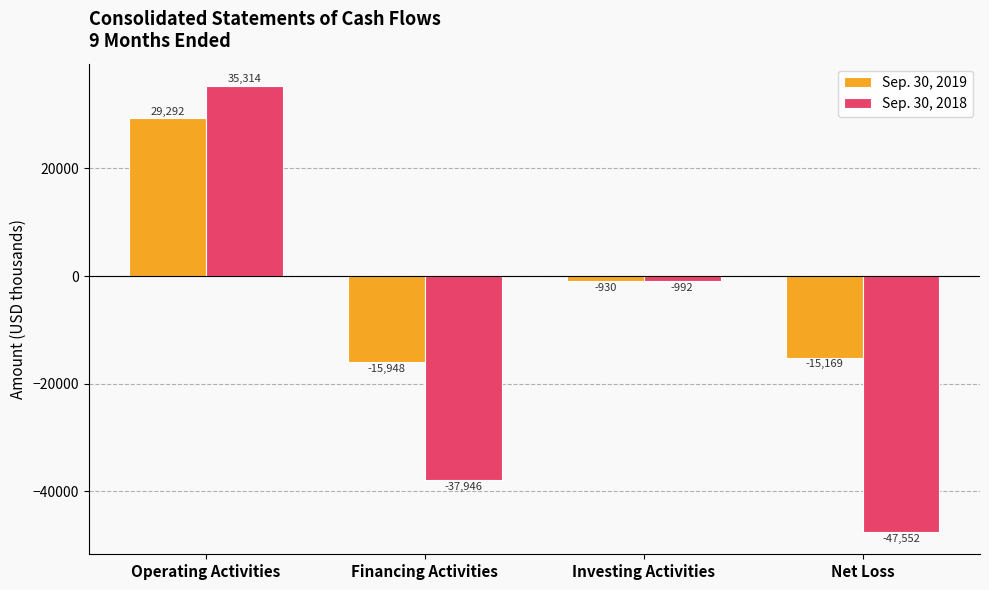

Does the chart contain any negative values?

Yes